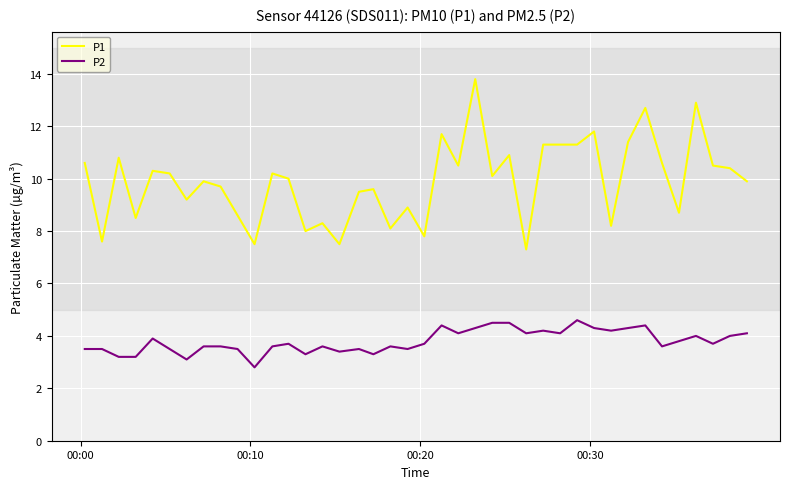

What is the difference between the maximum and minimum values in the P1 series?

6.5